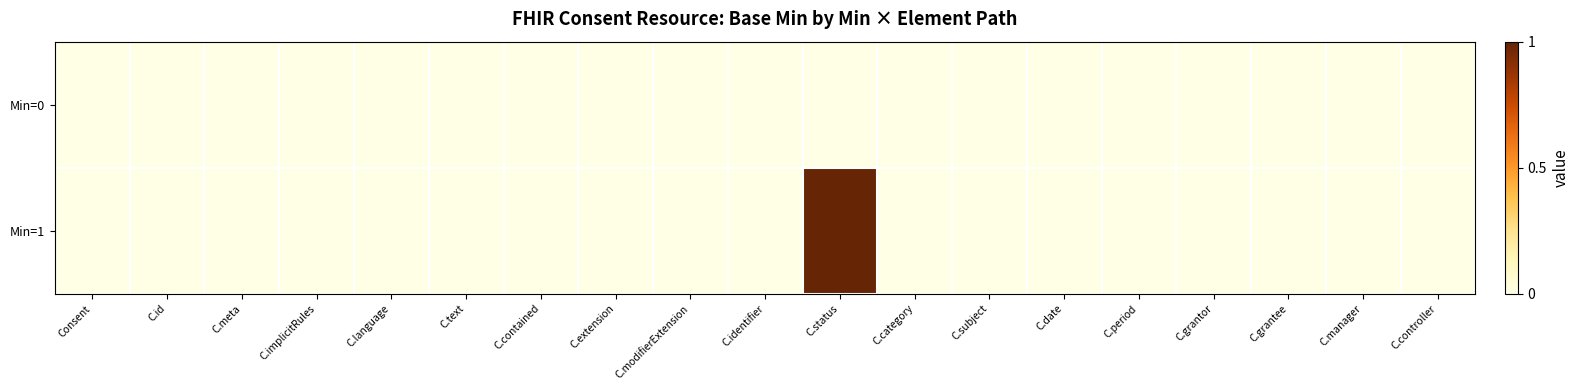

Rank the series by their average value, from highest to lowest.

Min=1, Min=0